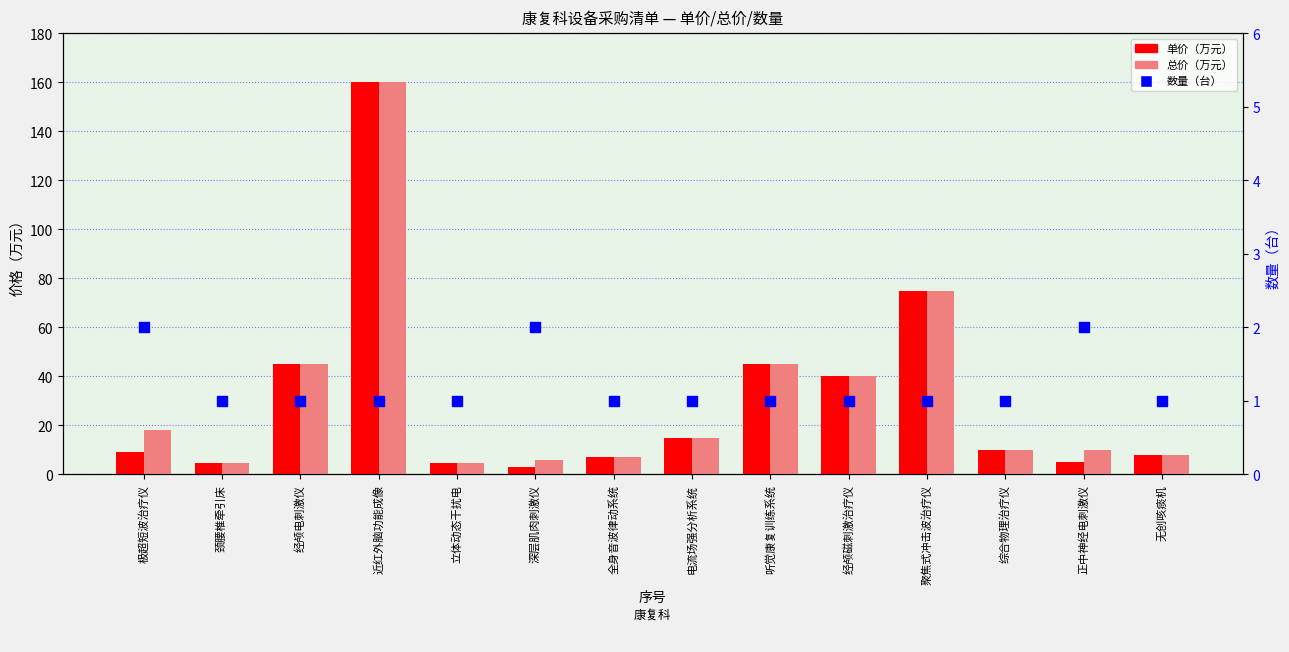

What is the total value across all series at 综合物理治疗仪?

21.0